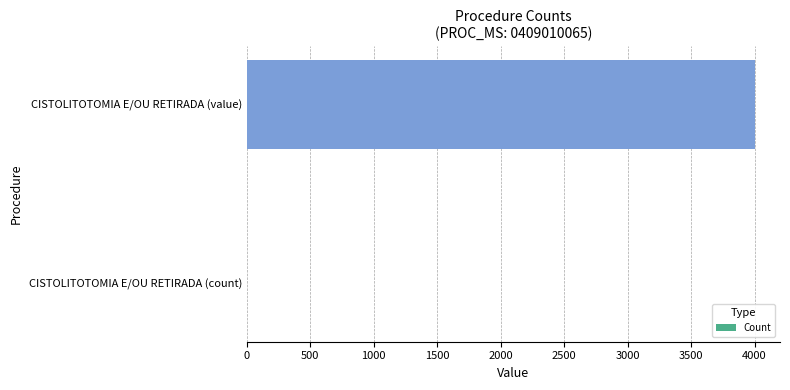

What is the sum of all values?

4001